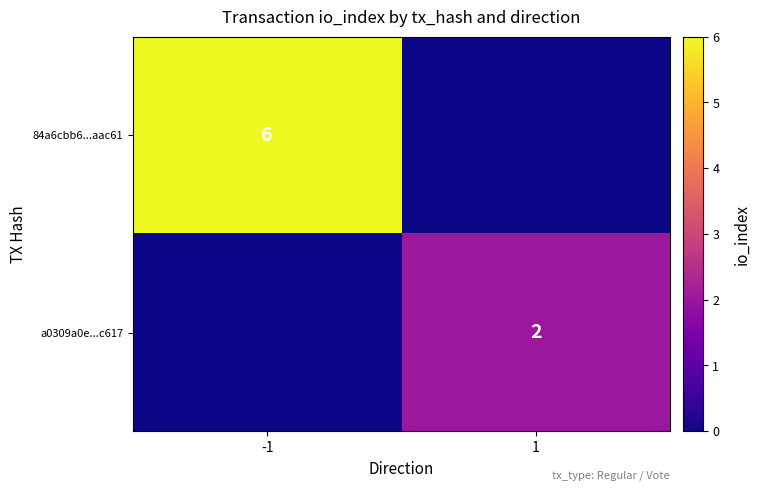

The value of a0309a0e...c617 at 1 is 2. True or false?

True